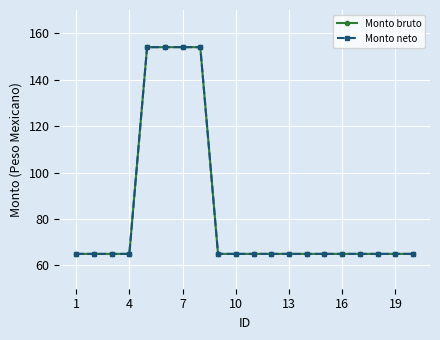

True or false: Monto neto and Monto bruto cross at least once.

False